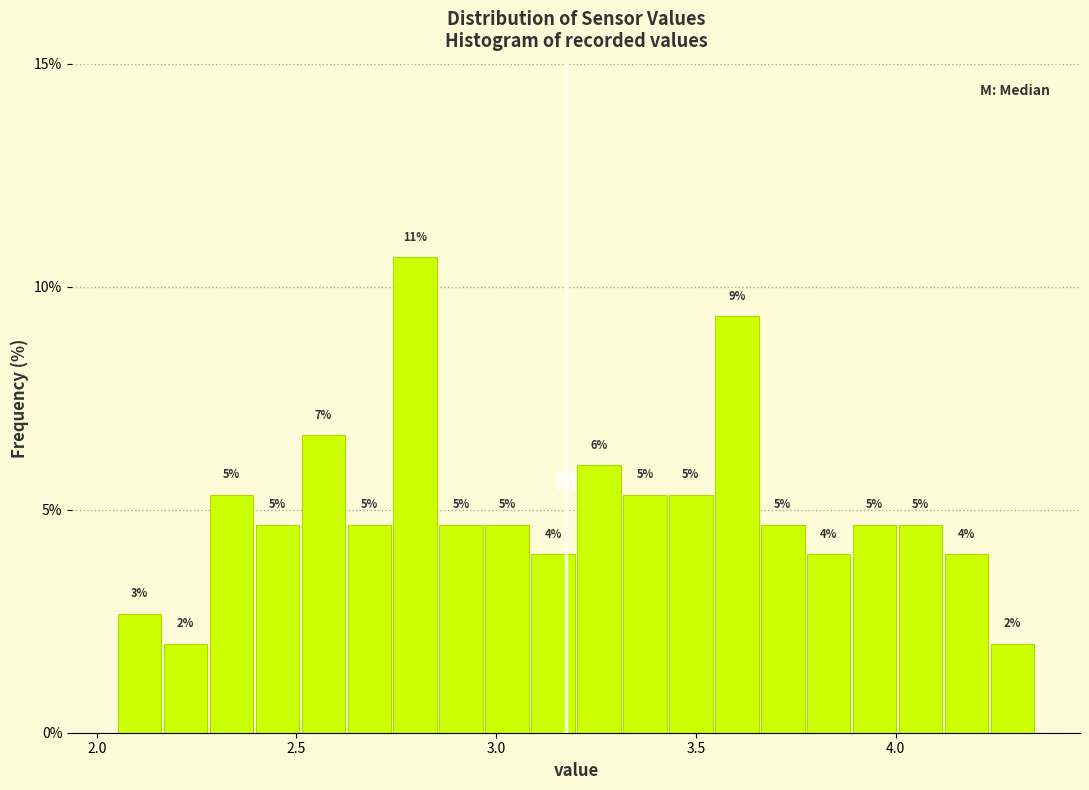

Read against the x-axis, roughly where is the centre of the tallest bar?

2.80